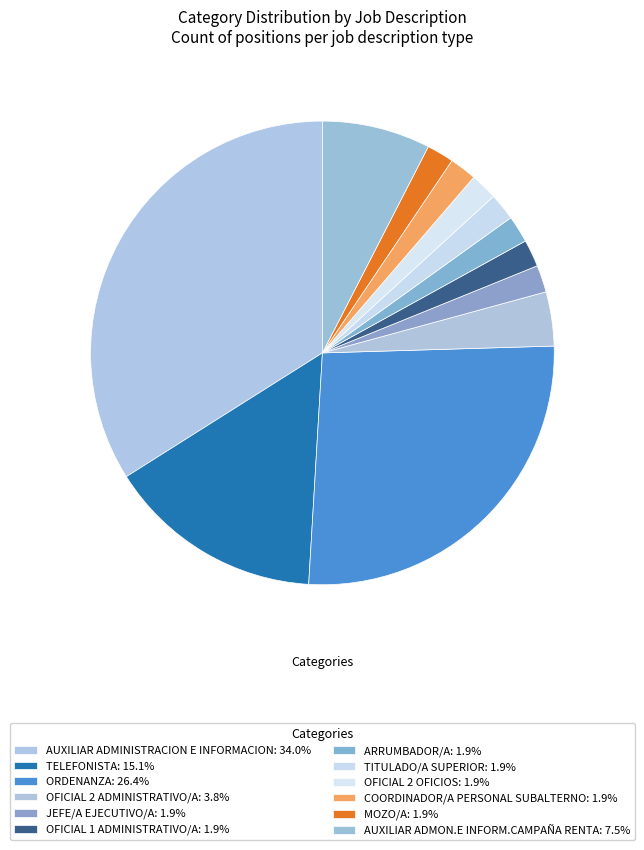

Is it true that OFICIAL 2 OFICIOS is 15% of the pie?

False